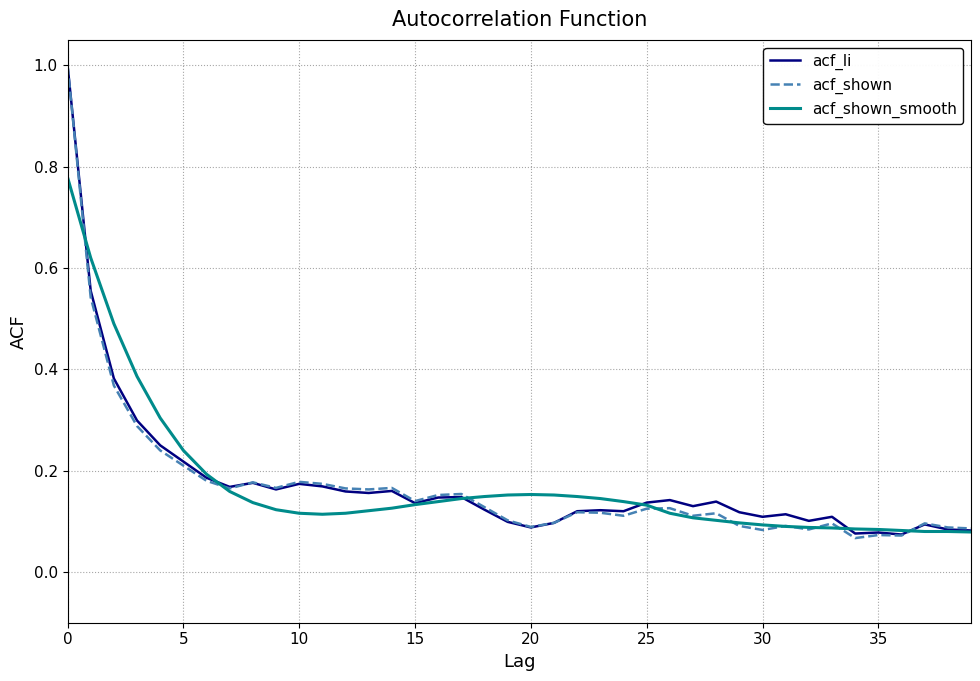

Which series has the widest spread of values?

acf_shown